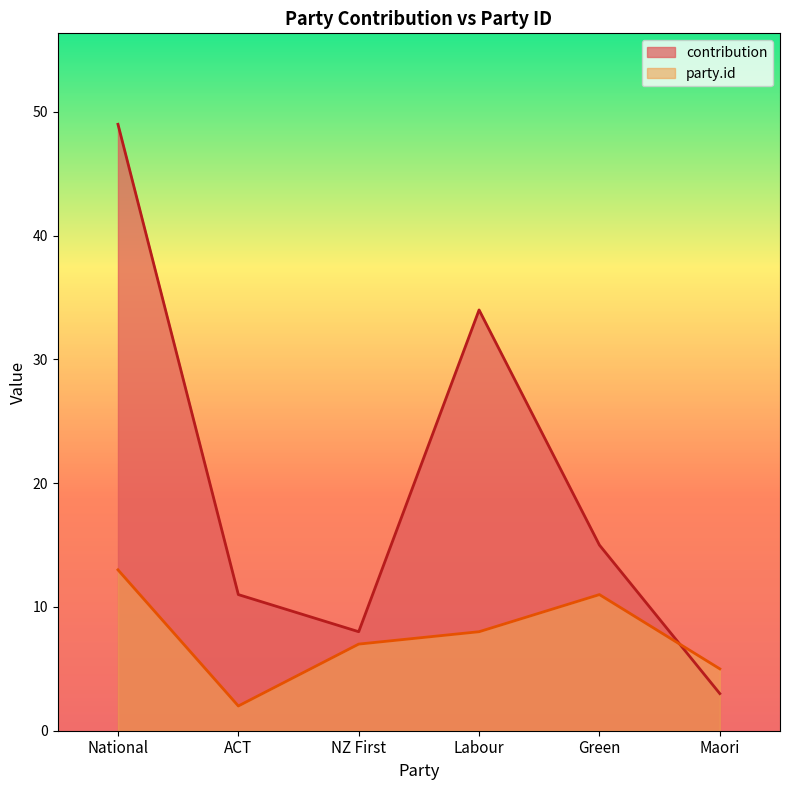

Where is the first local maximum for party.id?

Green